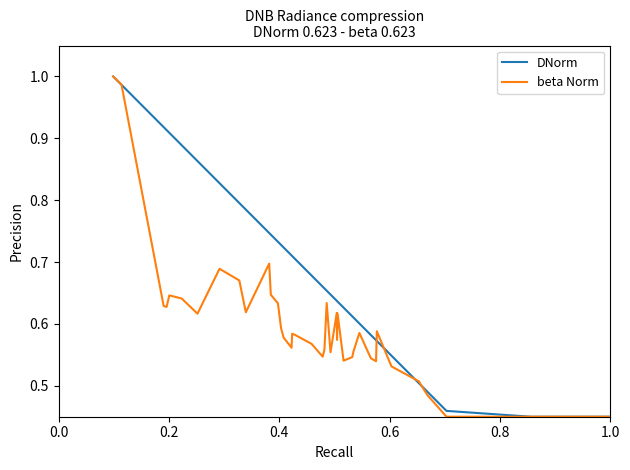

How many series are shown in this chart?

2